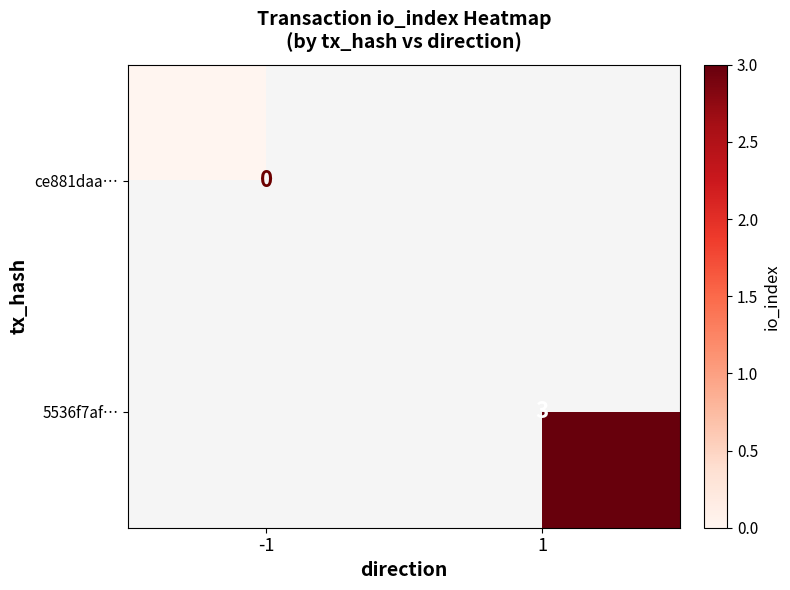

How many data points does each series have?

2